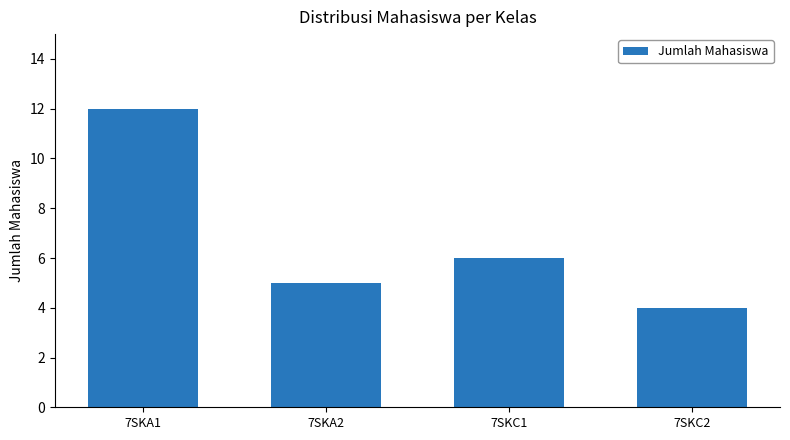

What is the label of the 2nd bar from the left?

7SKA2